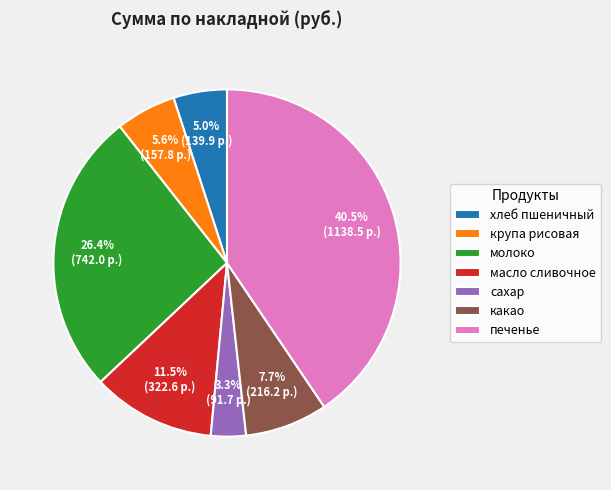

Is there a majority slice in this chart?

No